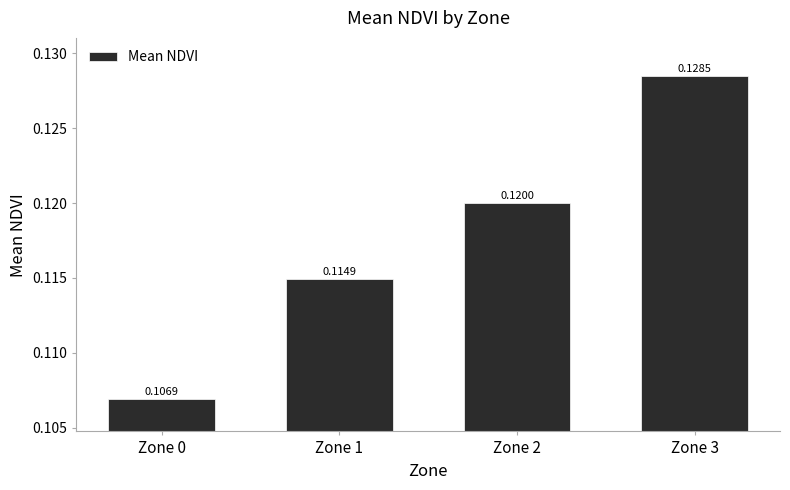

List the labels in order of value, smallest first.

Zone 0, Zone 1, Zone 2, Zone 3